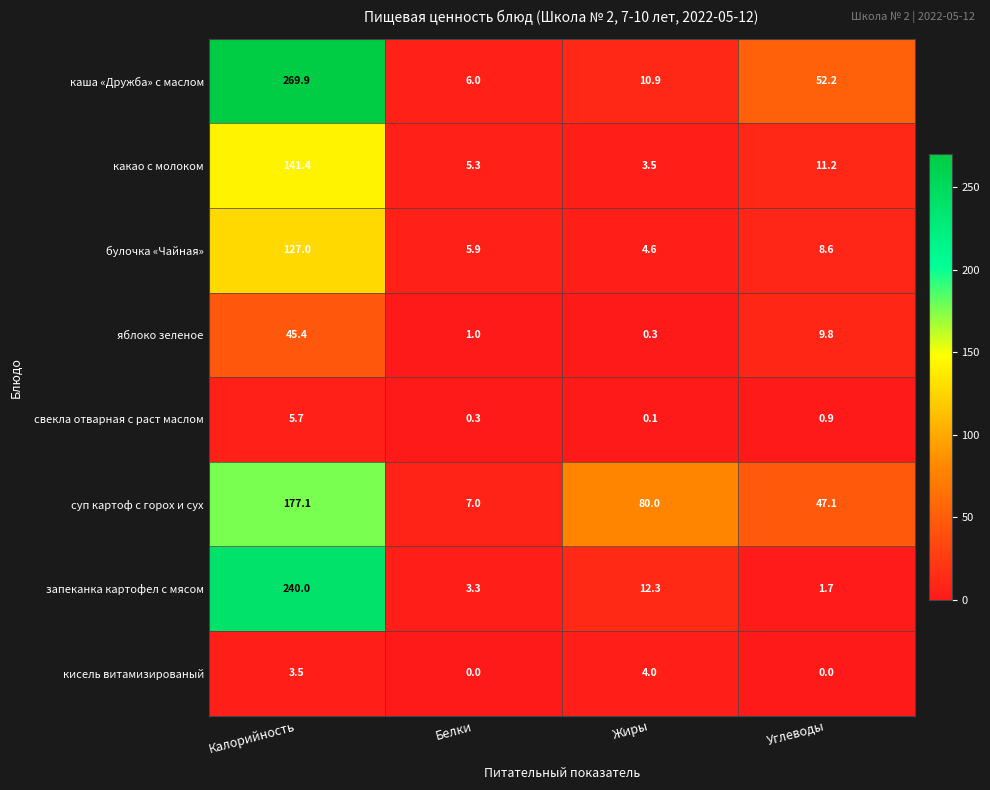

Between Калорийность and Углеводы, which series saw the biggest shift?

запеканка картофел с мясом